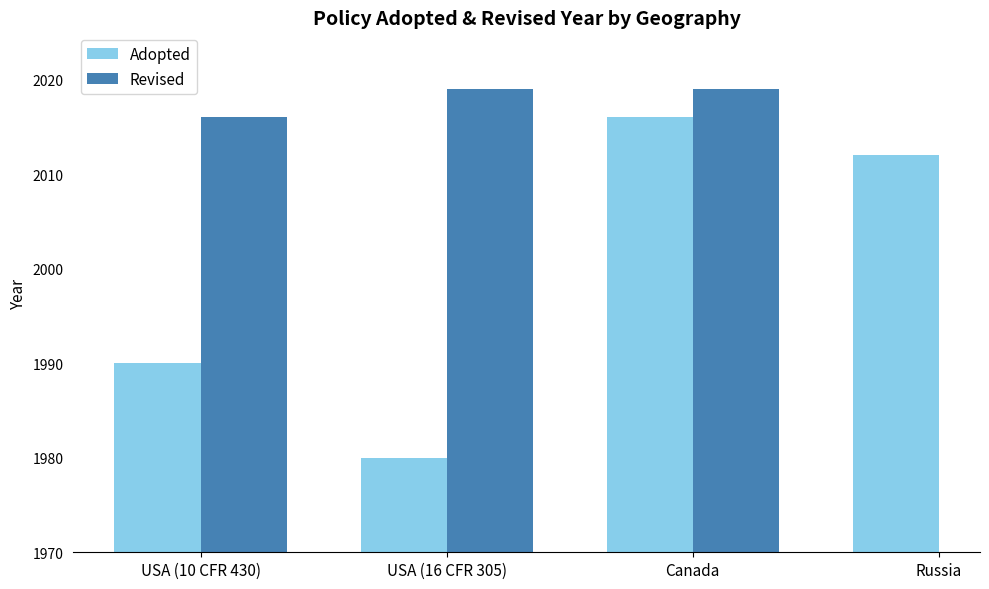

Count the number of data series in this chart.

2